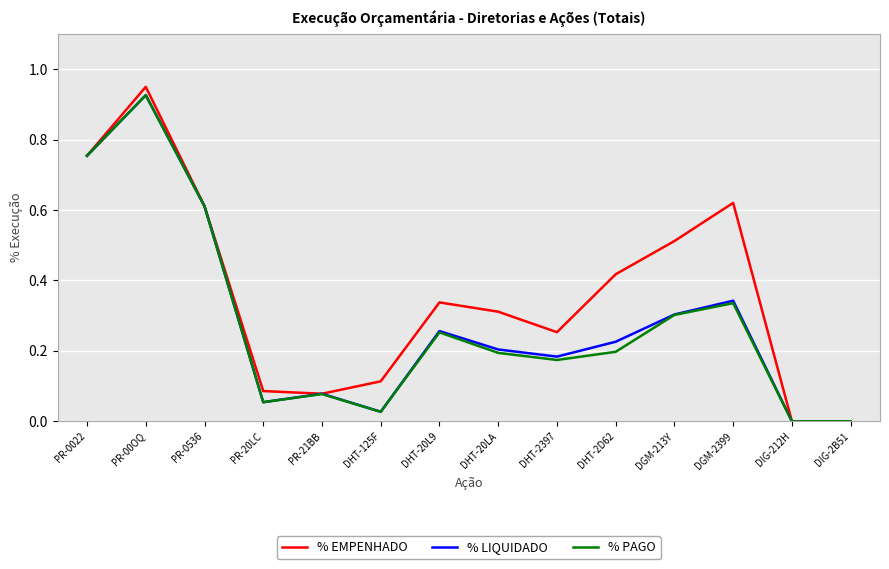

At which category is the sum across all series the highest?

PR-00OQ